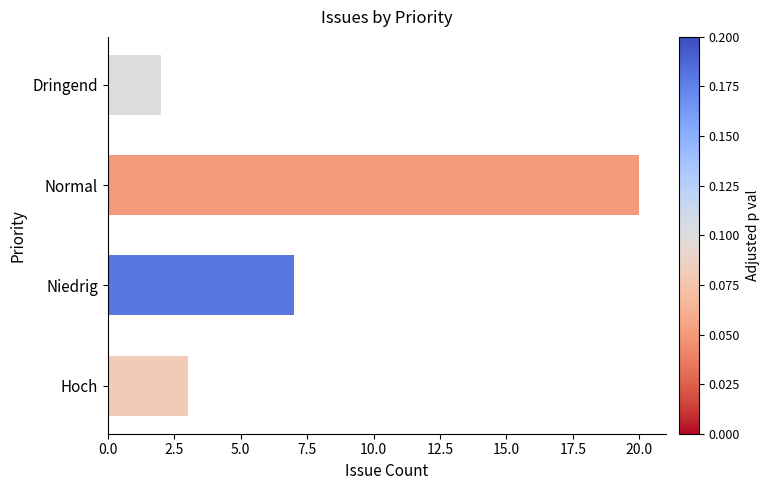

True or false: the data shows 3 at Hoch.

True